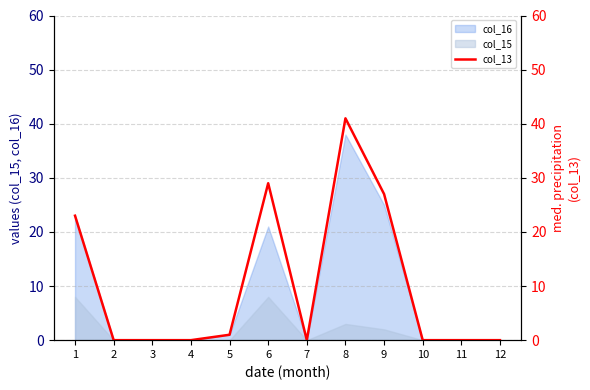

At which category does the data reach its first local peak?

6